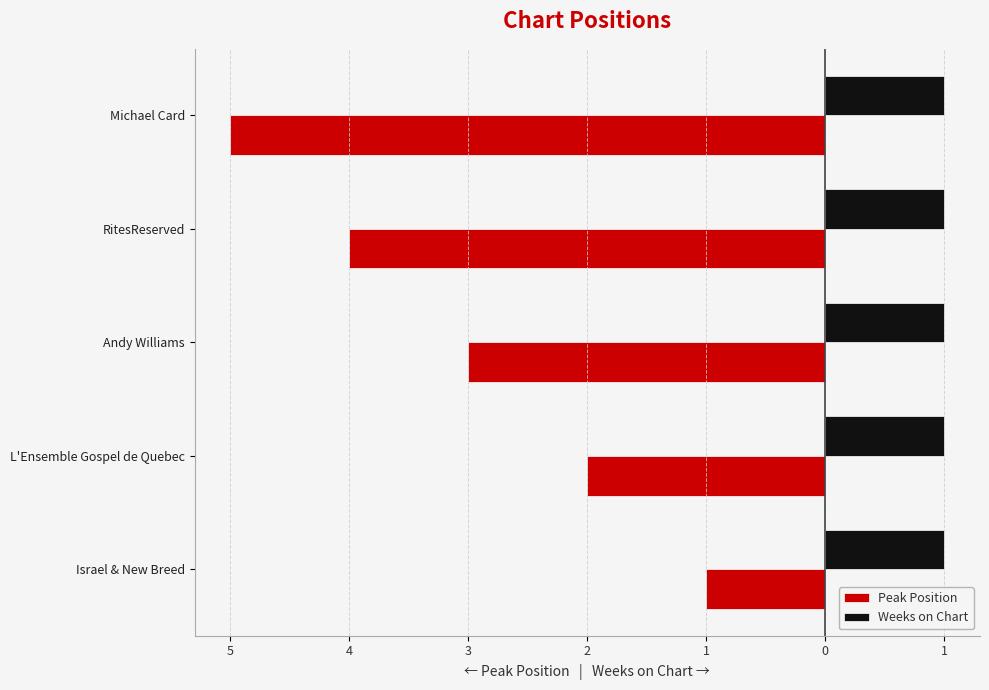

Which series has the widest spread of values?

Peak Position